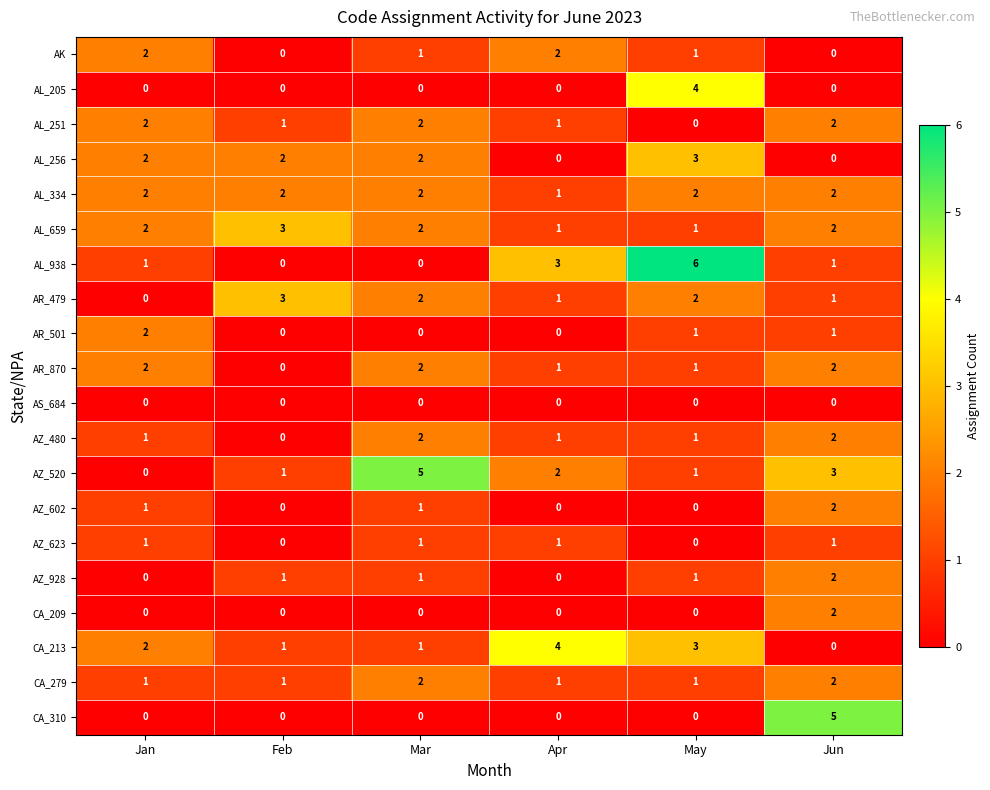

How many data points does each series have?

6